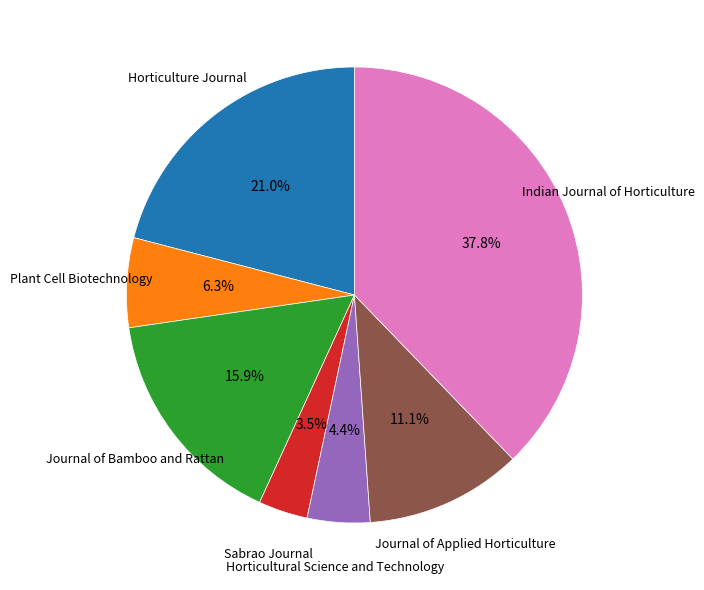

Does any single category account for the majority?

No